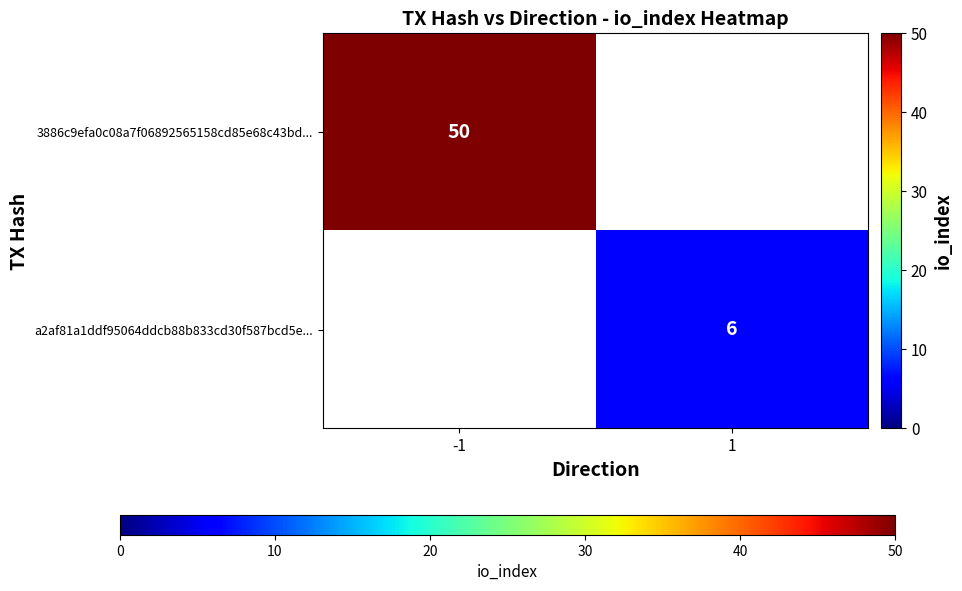

The a2af81a1ddf95064ddcb88b833cd30f587bcd5e... series shows 4 at 1. True or false?

False